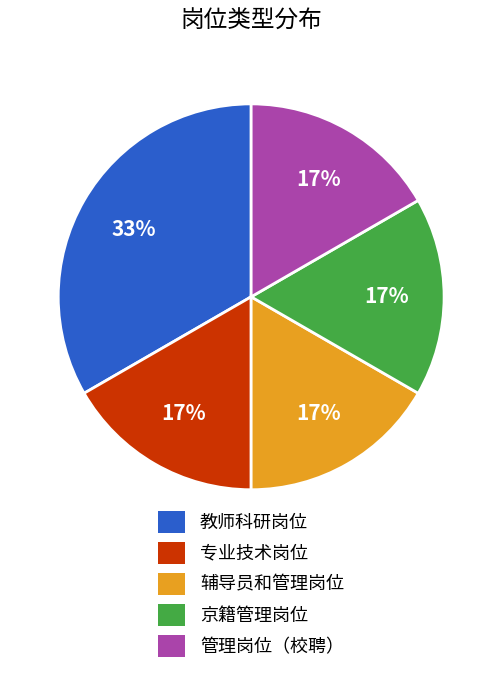

Is it true that 教师科研岗位 is 28% of the pie?

False